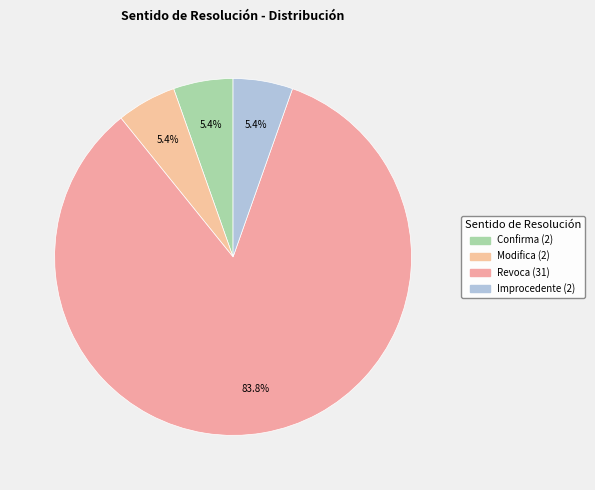

Is it true that Revoca is 95% of the pie?

False